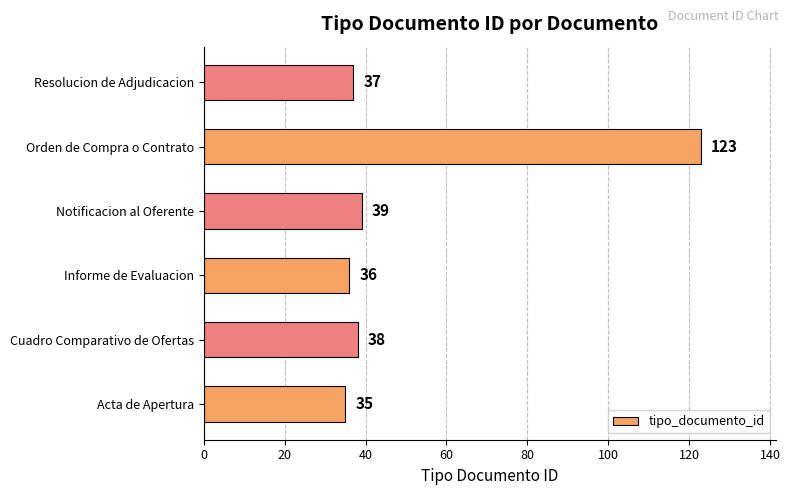

Reading bottom to top, list all the values displayed in this chart.

Acta de Apertura=35	Cuadro Comparativo de Ofertas=38	Informe de Evaluacion=36	Notificacion al Oferente=39	Orden de Compra o Contrato=123	Resolucion de Adjudicacion=37